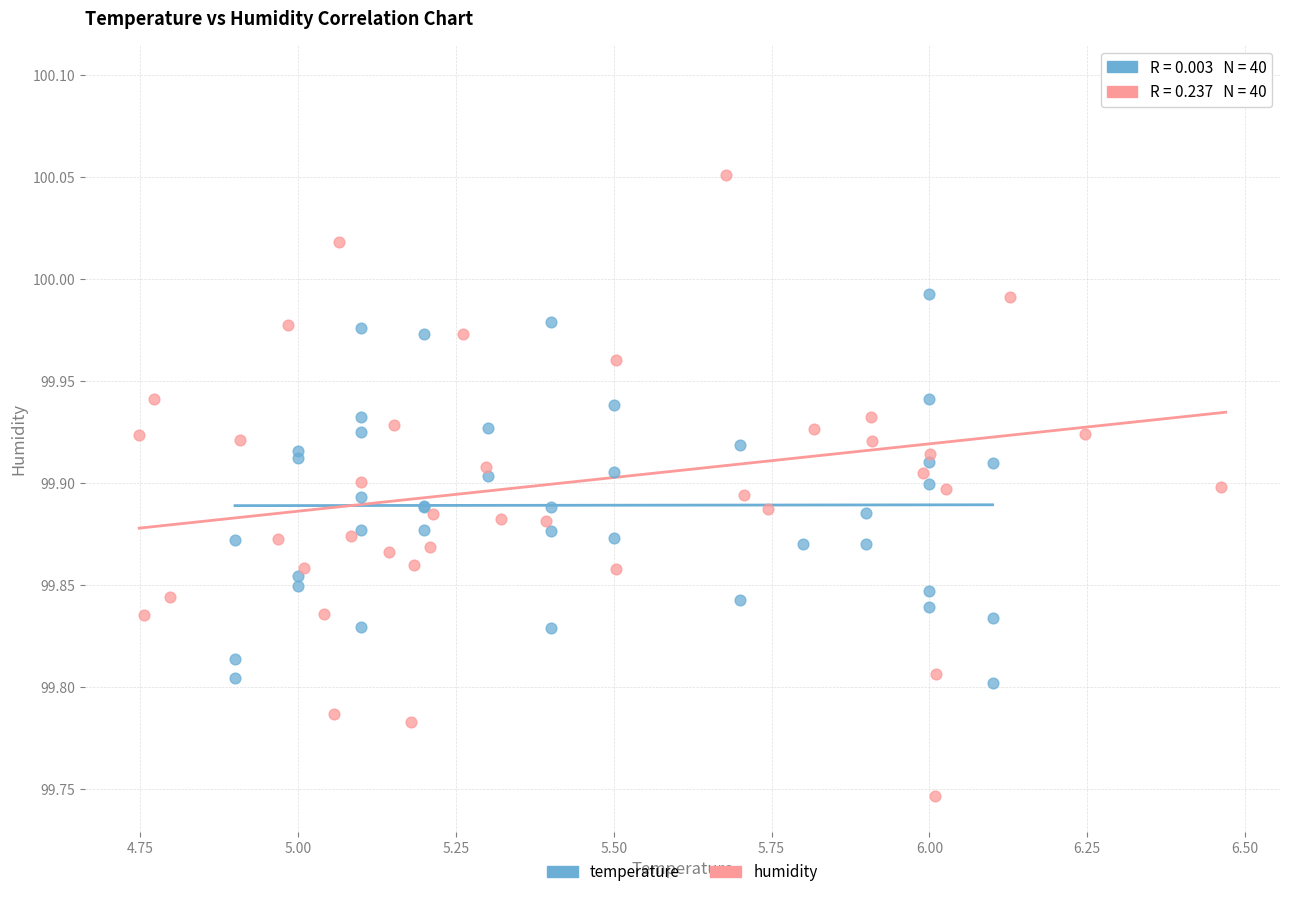

Which series has the largest Y range (max minus min)?

humidity